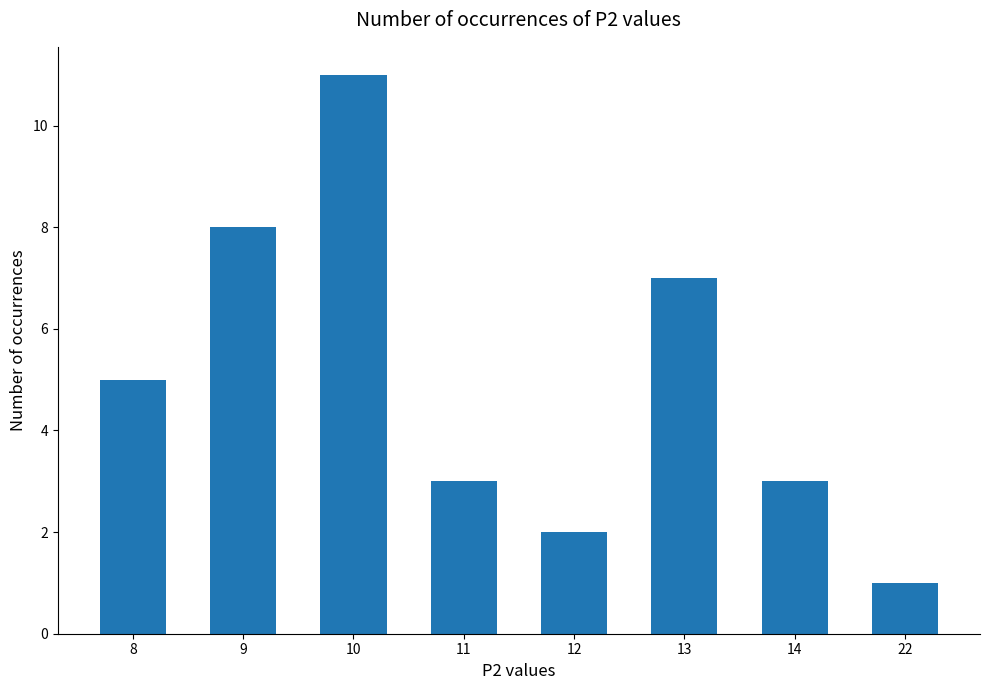

Which label corresponds to the largest value in the chart?

10